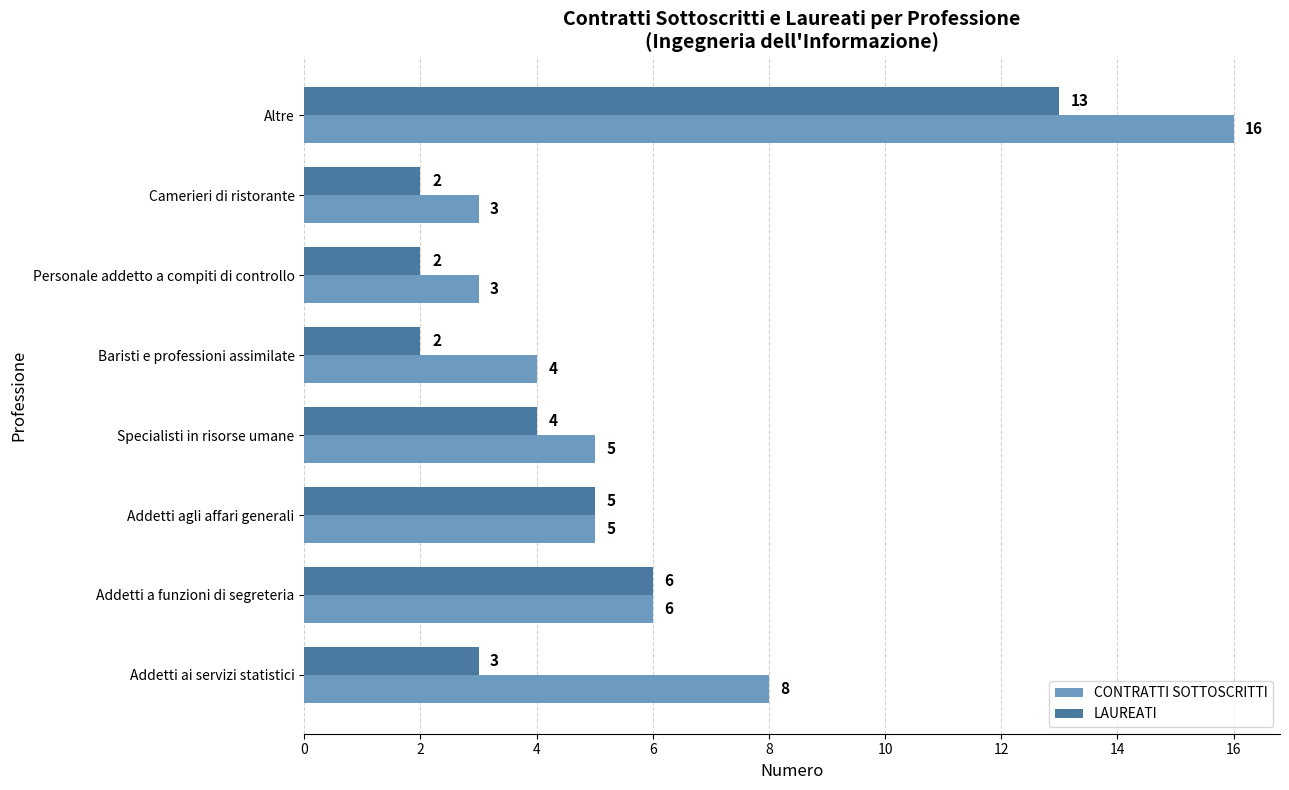

Which series has the largest range (max minus min)?

CONTRATTI SOTTOSCRITTI